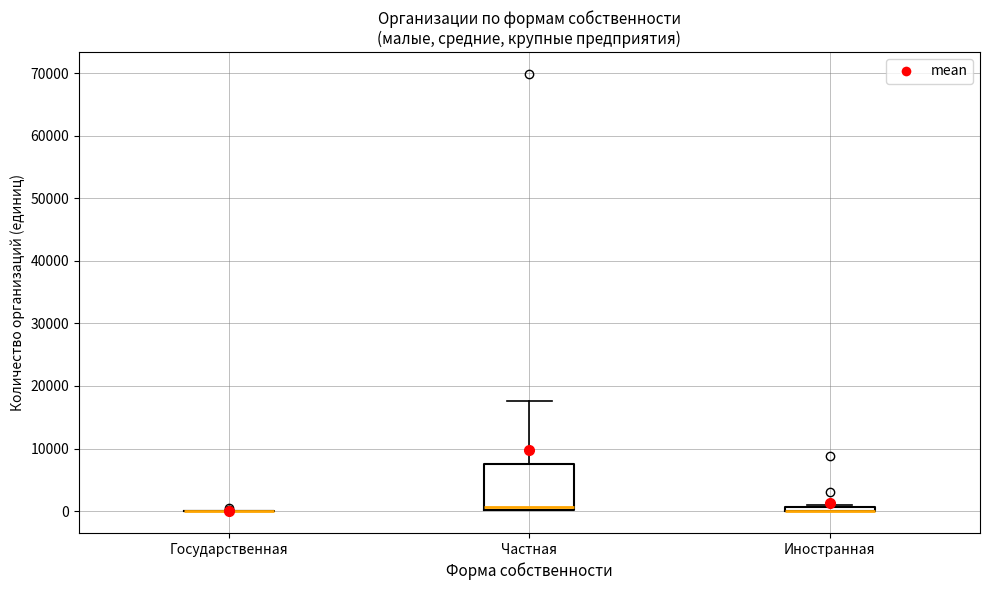

Where does the upper whisker of the box for Частная end on the y-axis? The values are not printed on the chart, so give them approximately, as read against the axis.

18000